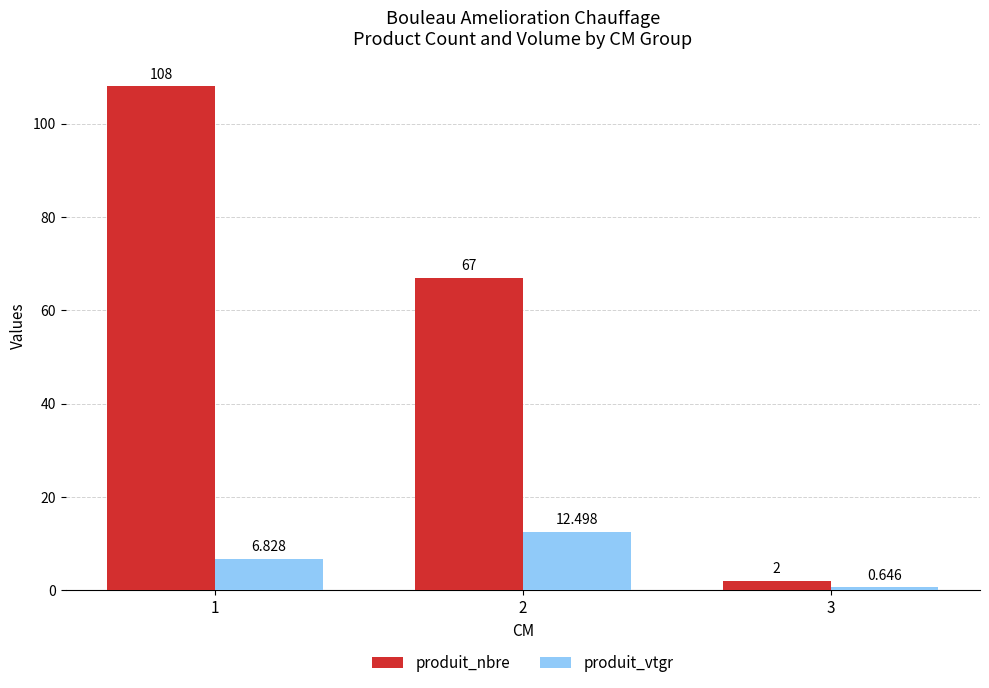

At which label does produit_nbre first exceed 67?

1